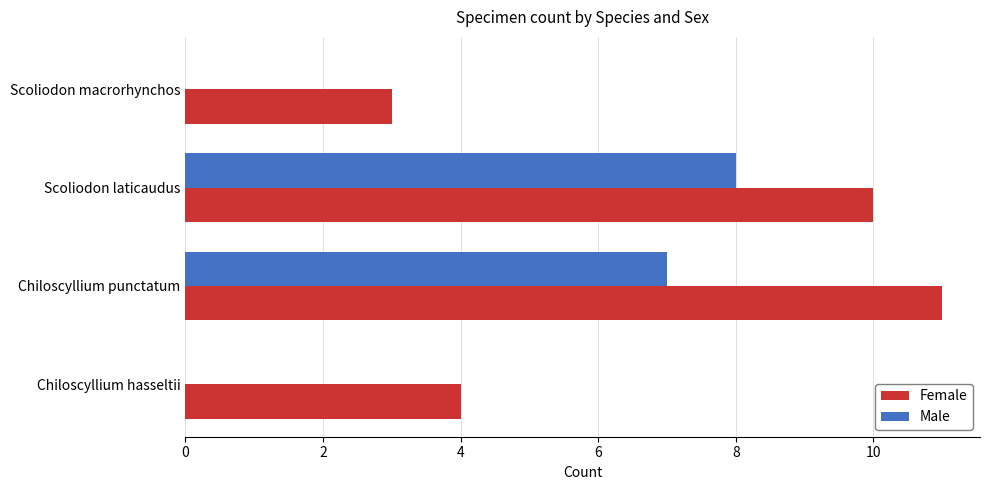

What is the total value across all series at Chiloscyllium hasseltii?

4